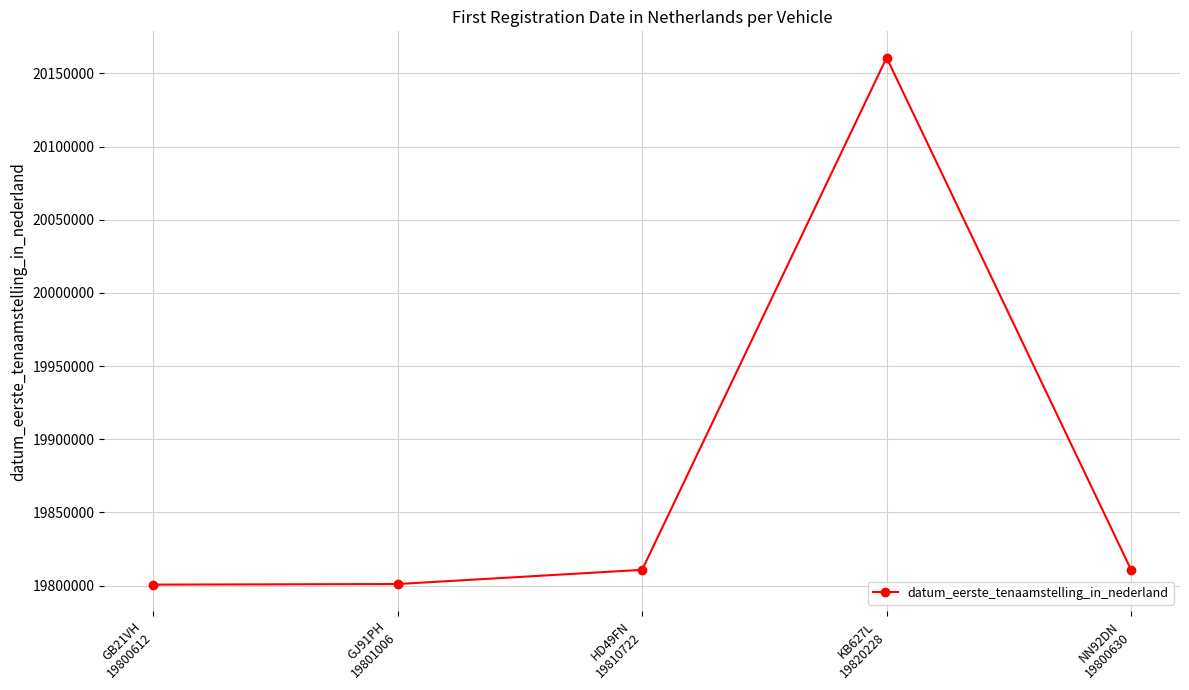

How many points are higher than both their immediate neighbors (excluding endpoints)?

1